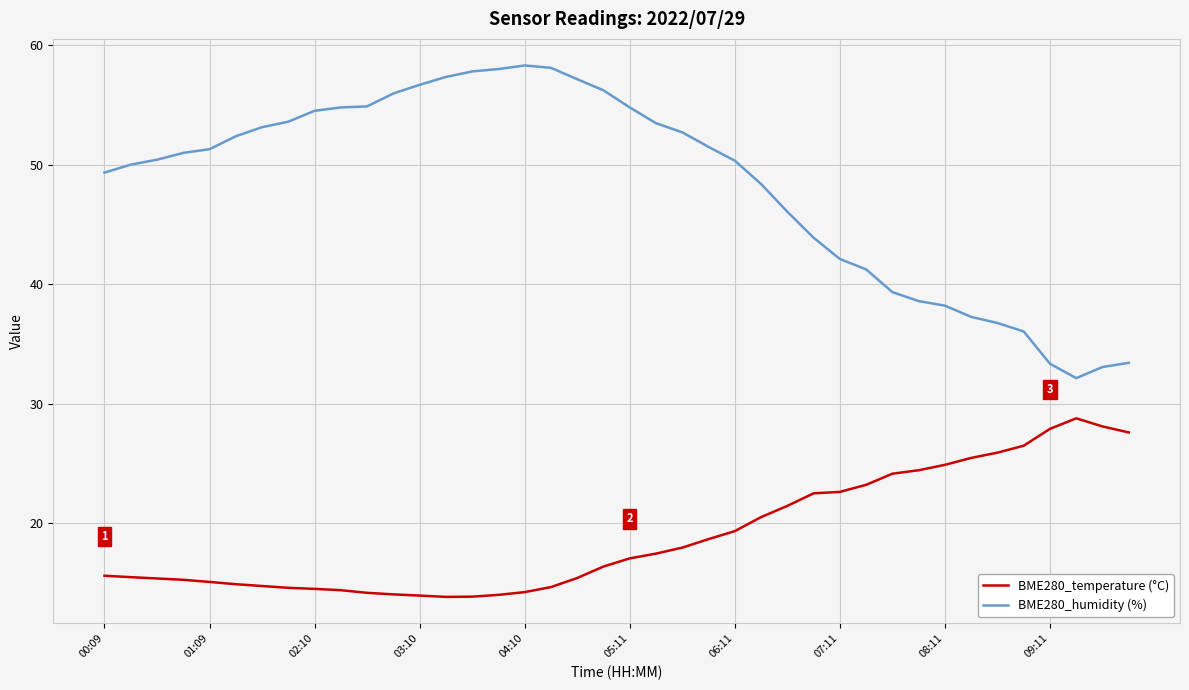

Rank the series by their average value, from highest to lowest.

BME280_humidity (%), BME280_temperature (°C)